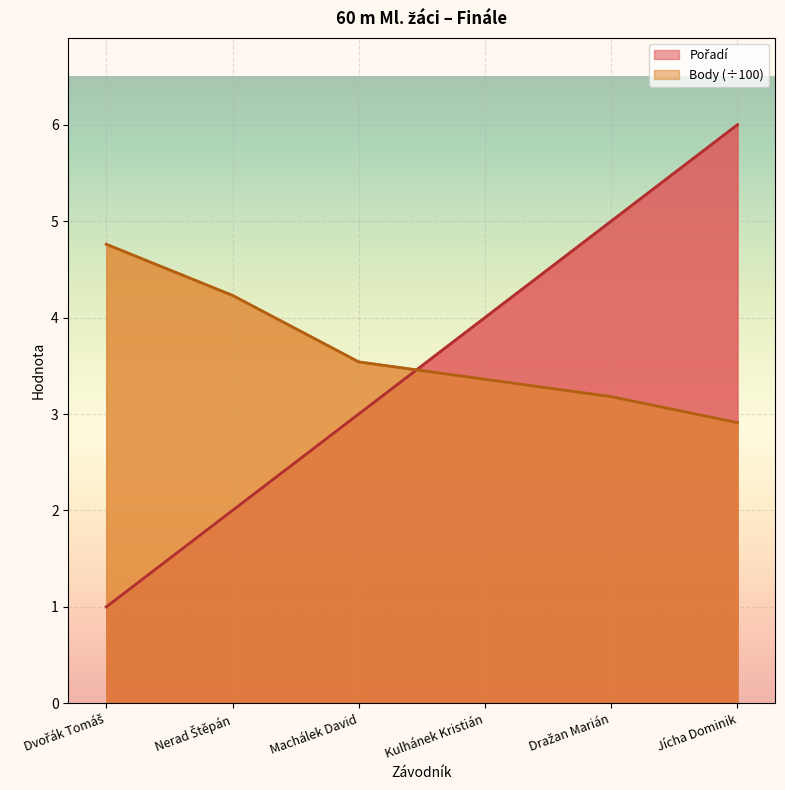

Which category has the highest value in the Pořadí series?

Jícha Dominik